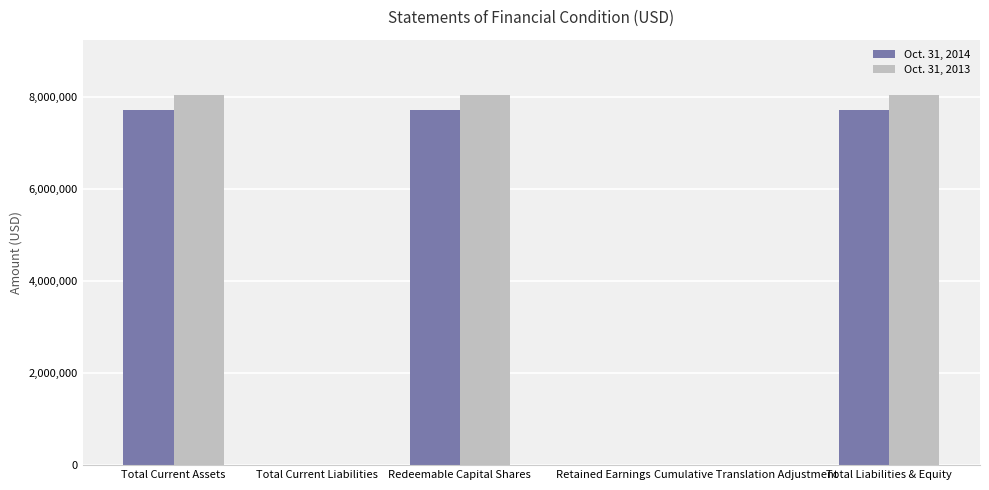

Between Retained Earnings and Total Liabilities & Equity, which series saw the biggest shift?

Oct. 31, 2013